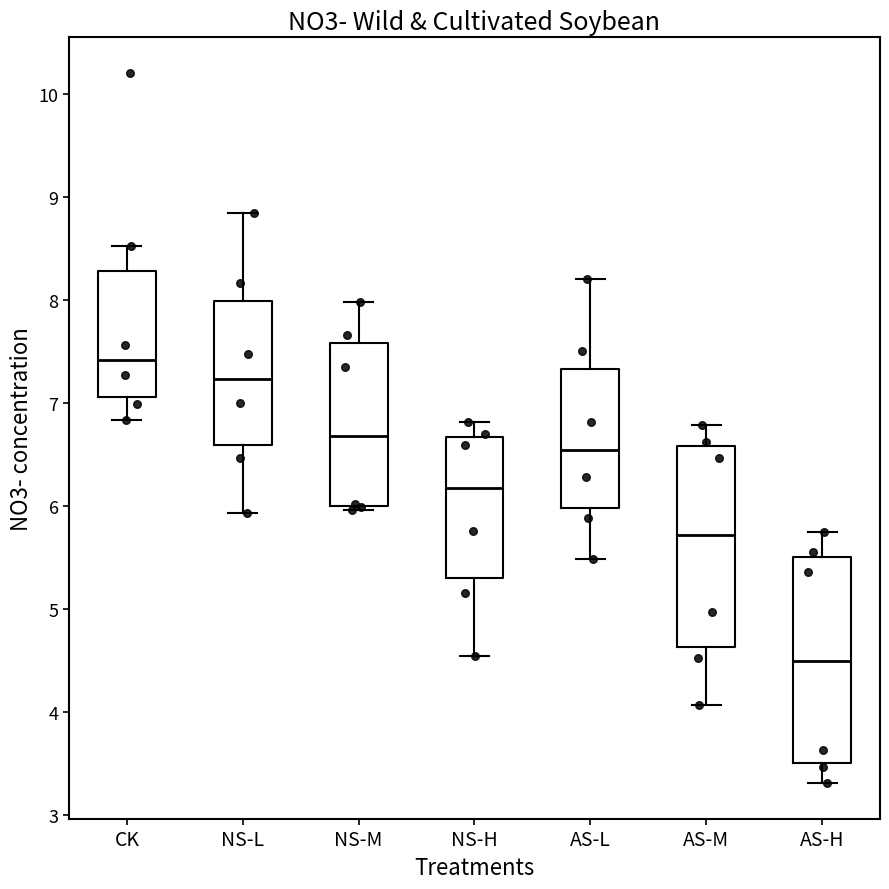

Reading left to right, transcribe this box plot: for each box, give where its median line is, the range the box spans, and where its two whiskers end, as read against the y-axis. The values are not printed on the chart, so give them approximately, as read against the axis.

CK: median 7.4, box 7.1 to 8.3, whiskers 6.8 to 8.5
NS-L: median 7.2, box 6.6 to 8.0, whiskers 5.9 to 8.8
NS-M: median 6.7, box 6.0 to 7.6, whiskers 6.0 (just below the box's lower edge) to 8.0
NS-H: median 6.2, box 5.3 to 6.7, whiskers 4.5 to 6.8
AS-L: median 6.5, box 6.0 to 7.3, whiskers 5.5 to 8.2
AS-M: median 5.7, box 4.6 to 6.6, whiskers 4.1 to 6.8
AS-H: median 4.5, box 3.5 to 5.5, whiskers 3.3 to 5.7